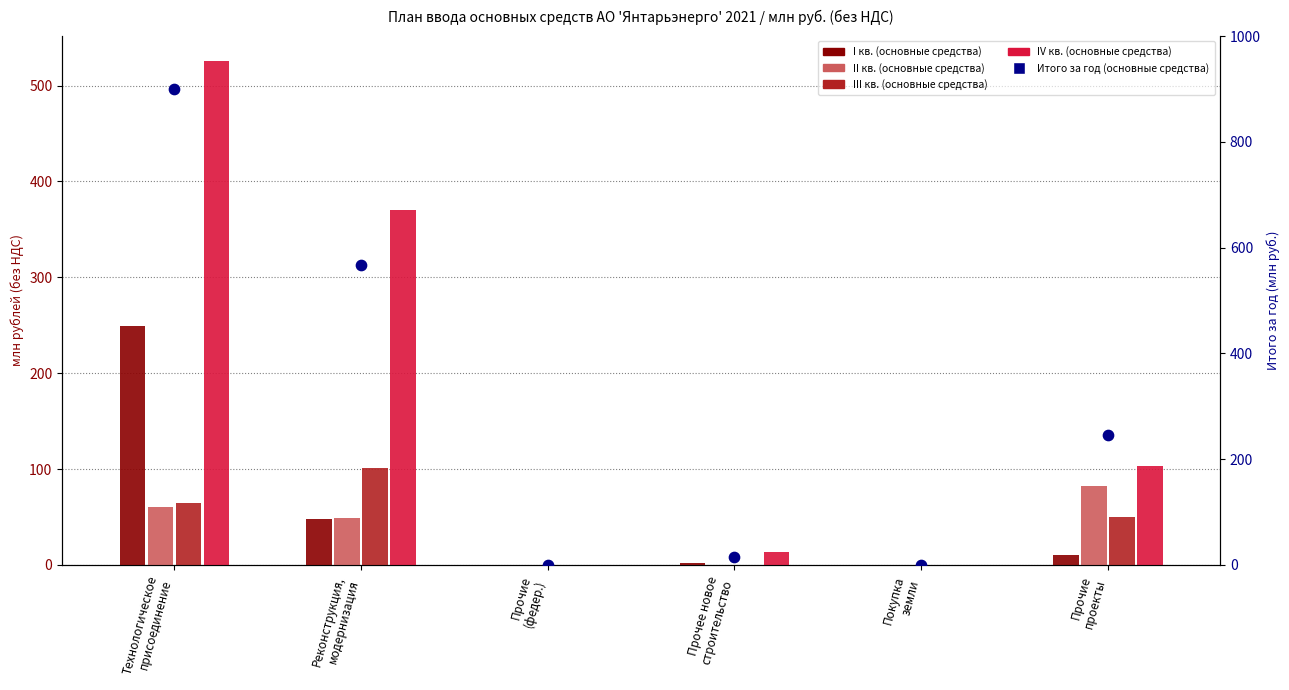

What are all the series names shown in the legend?

I кв. (основные средства), II кв. (основные средства), III кв. (основные средства), IV кв. (основные средства), Итого за год (основные средства)